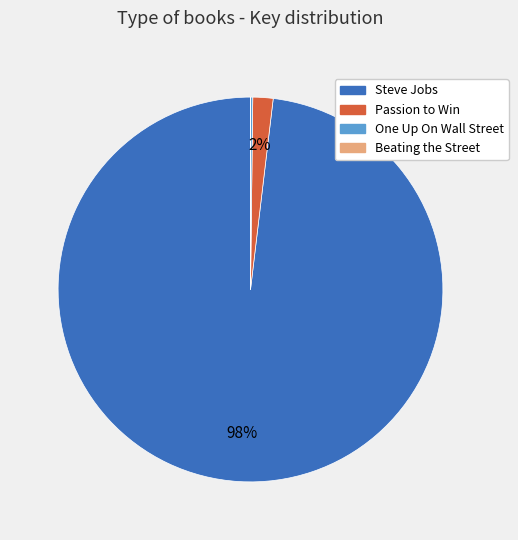

What is the largest slice in the pie chart?

Steve Jobs